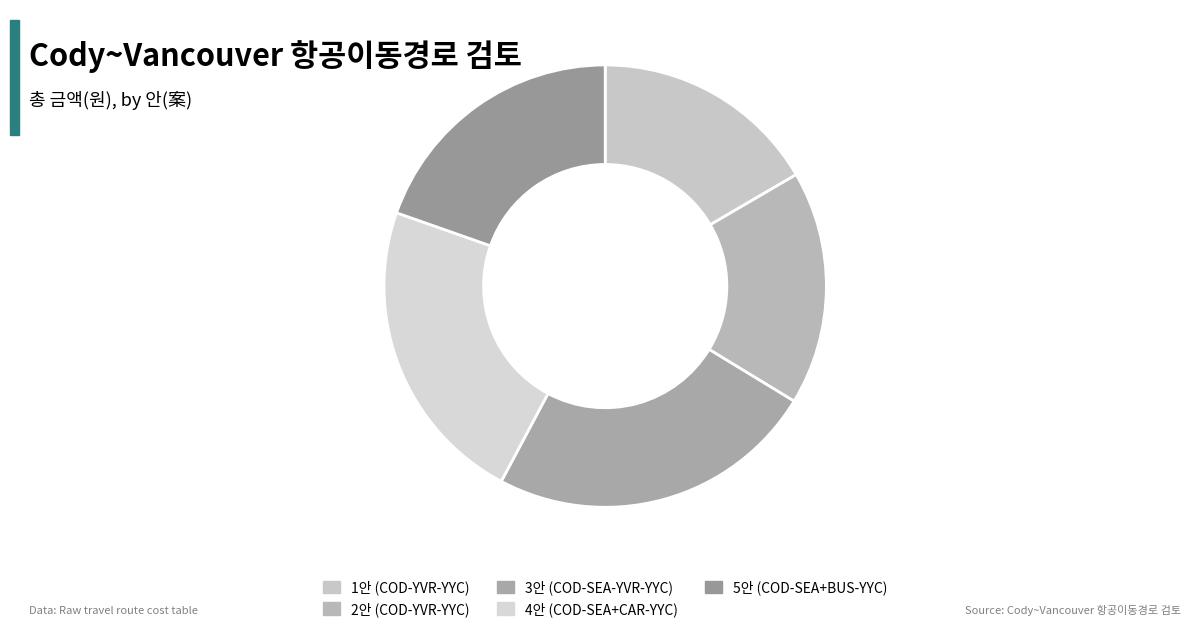

How many segments does this pie chart have?

5